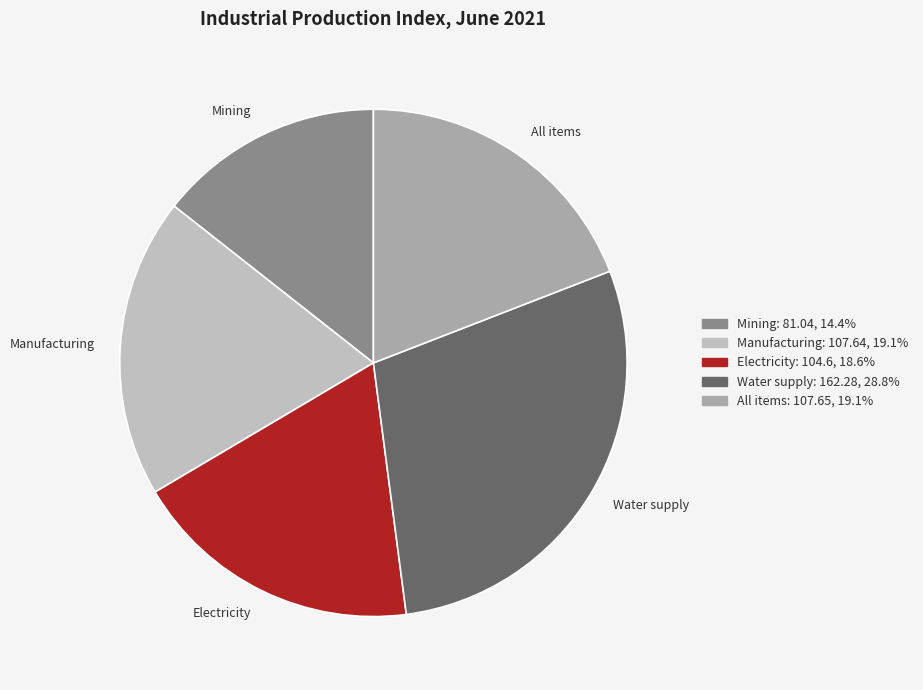

Do All items and Mining together represent more than half of the pie?

No